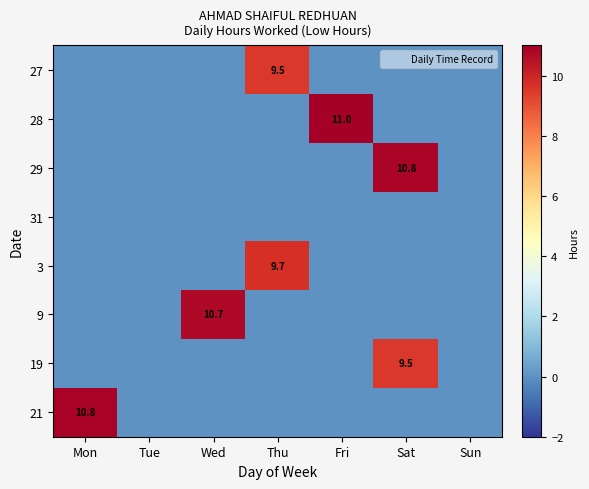

List the series in order of their peak value, lowest first.

31, 27, 19, 3, 9, 29, 21, 28